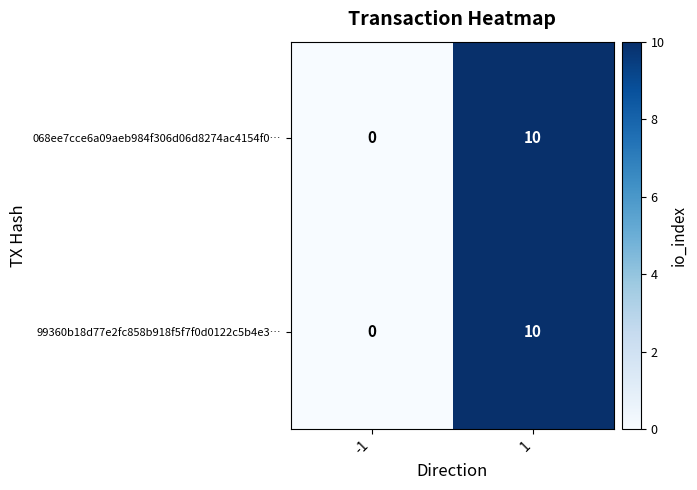

What is the difference between the 068ee7cce6a09aeb984f306d06d8274ac4154f0… values at 1 and -1?

10